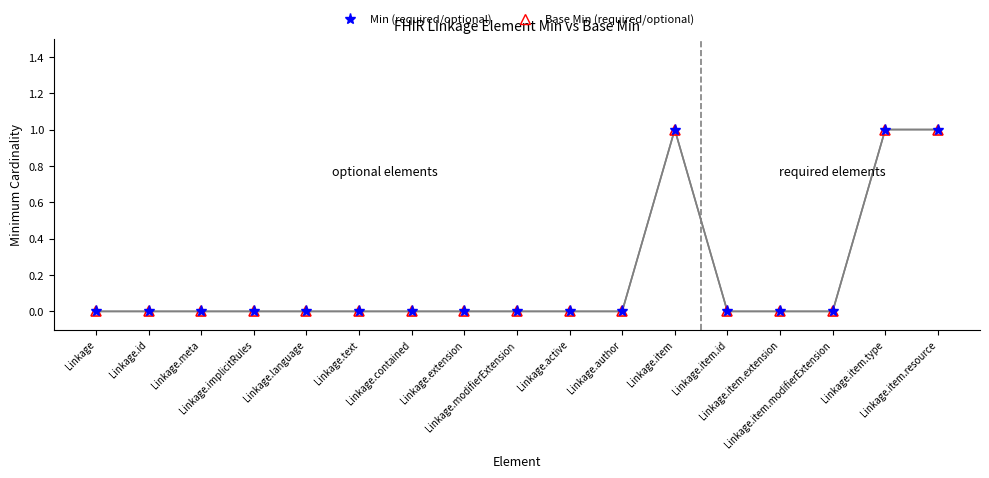

What is the label of the 17th point from the right?

Linkage